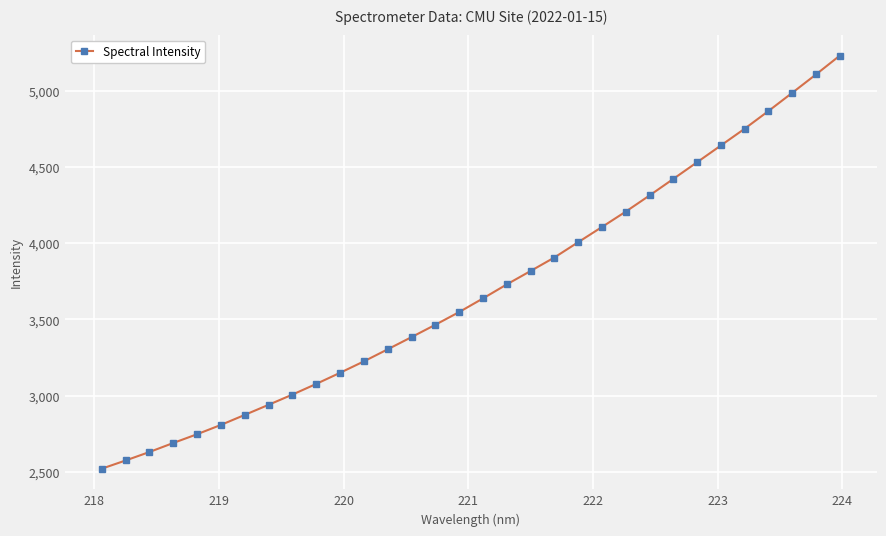

What is the greatest value displayed?

5231.7